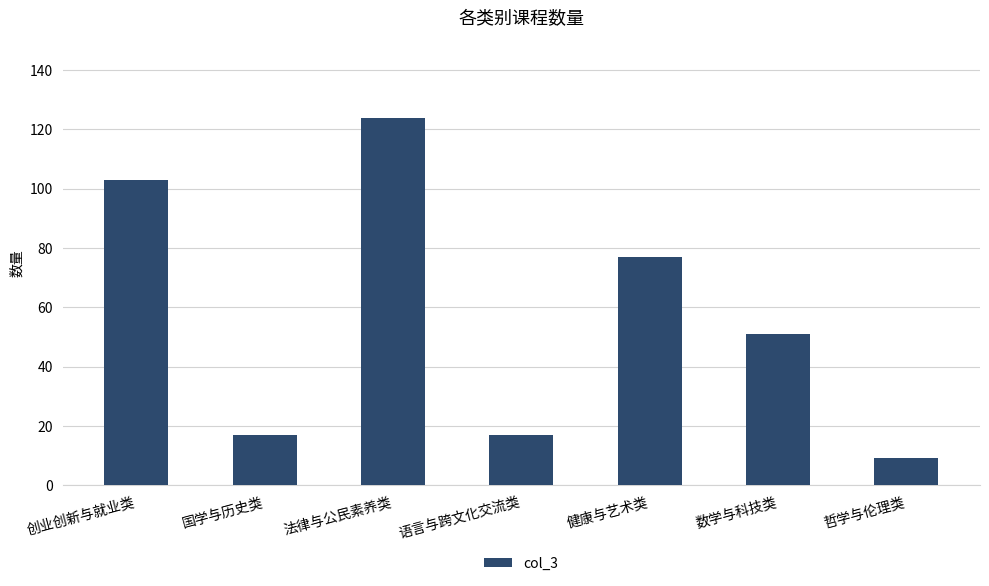

Reading left to right, transcribe all the data shown in this chart.

103	17	124	17	77	51	9